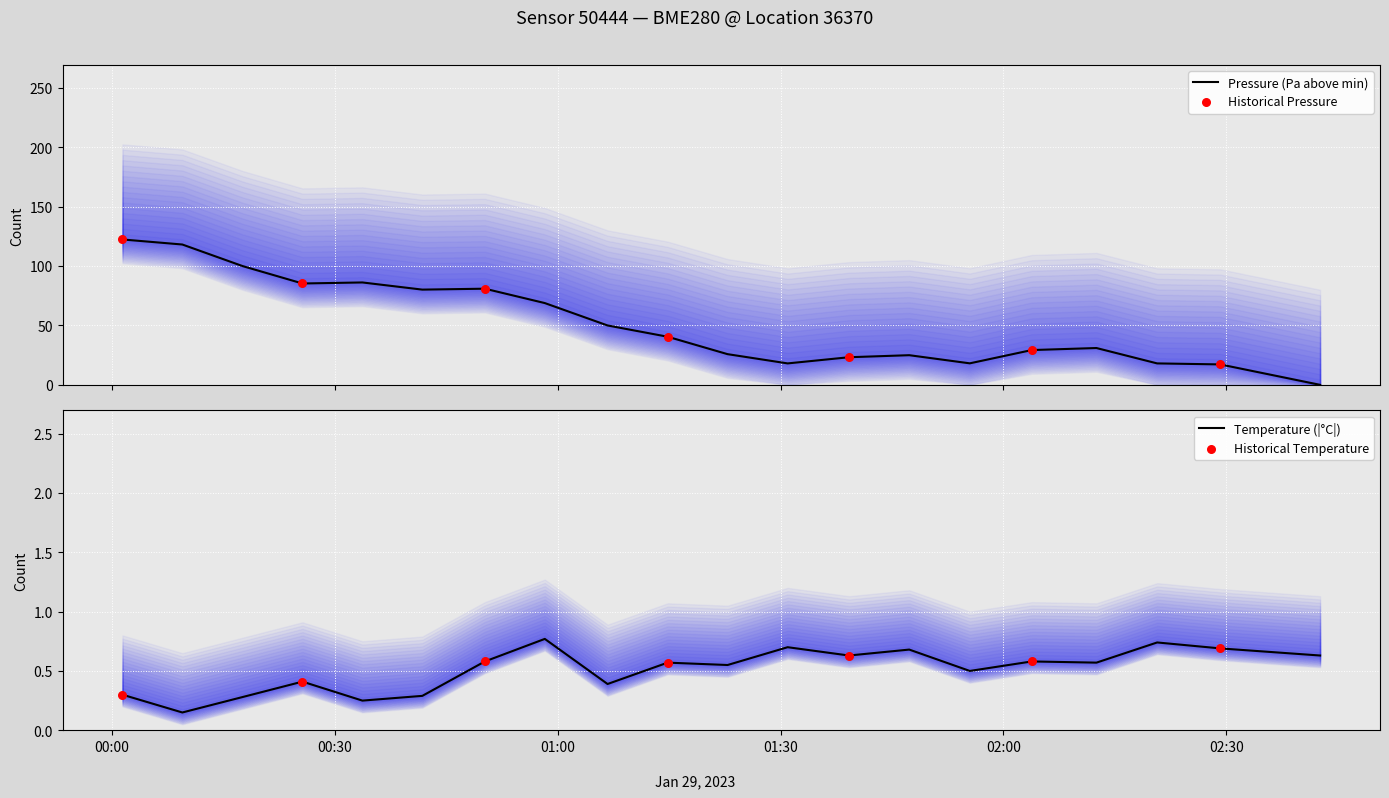

Which series contains the highest Y value?

pressure